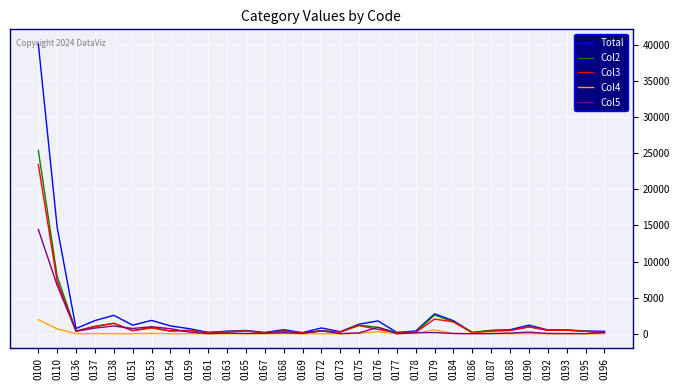

At which category is the sum across all series the highest?

0100